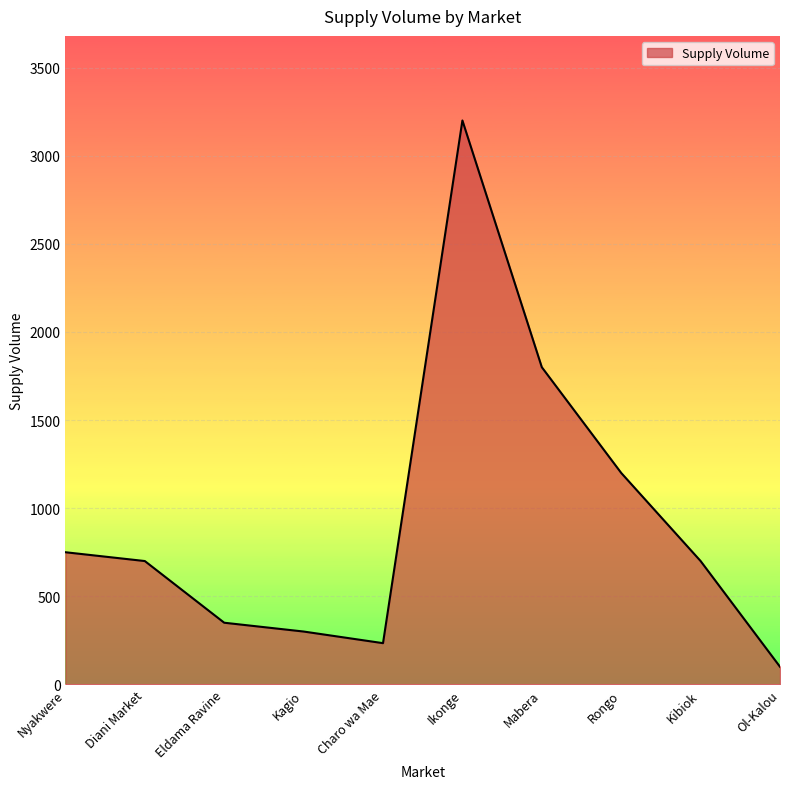

How many lines are shown in the chart?

1